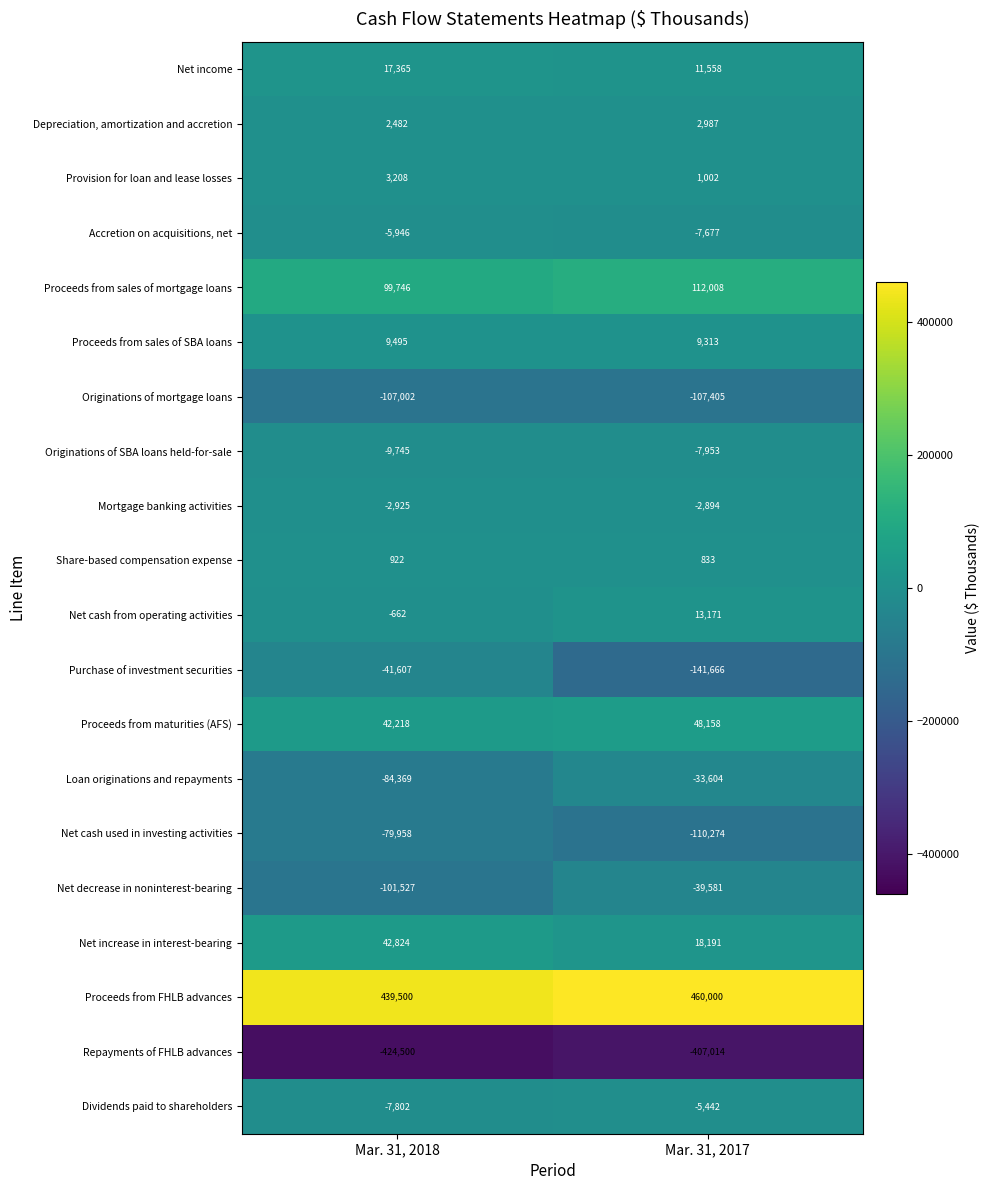

How many distinct data groups are displayed?

20